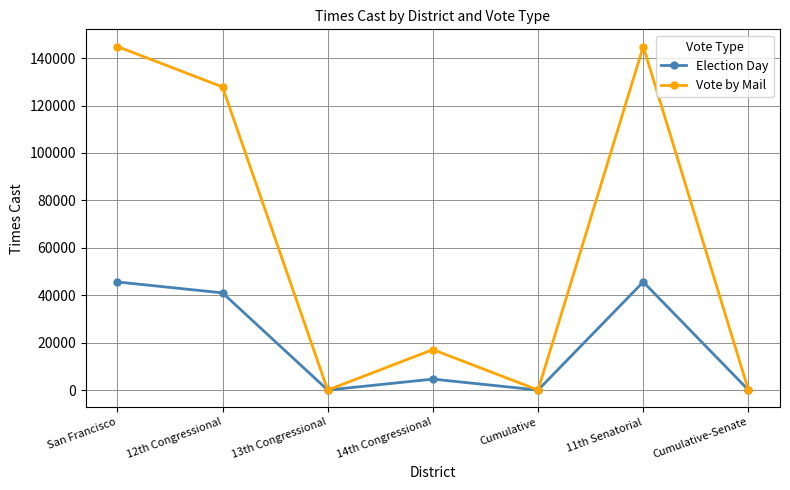

The value of Election Day at 13th Congressional is 0. True or false?

True